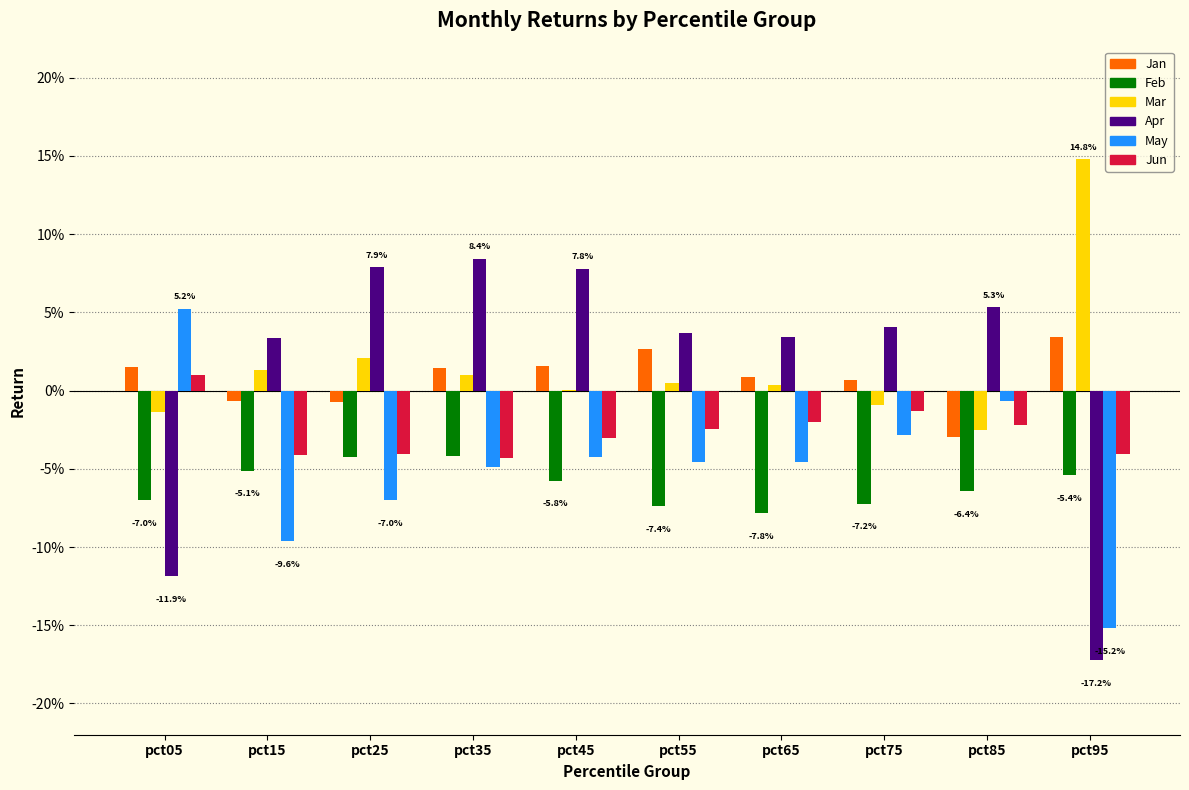

Are the bars grouped side by side (vs. stacked)?

Yes